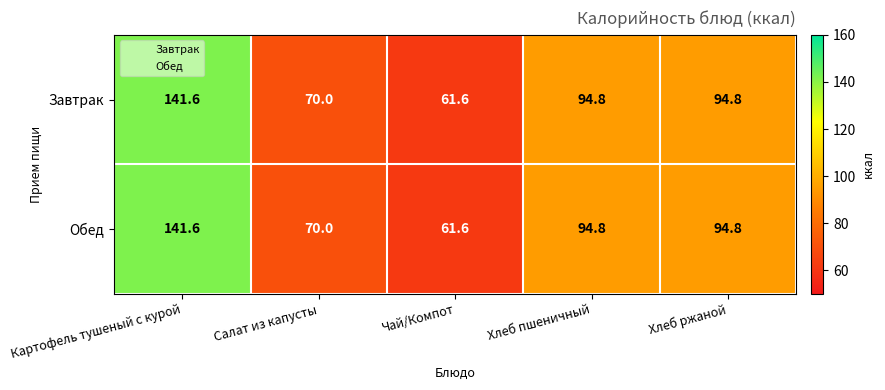

What is the difference between the second highest and second lowest values in the Завтрак series?

24.8